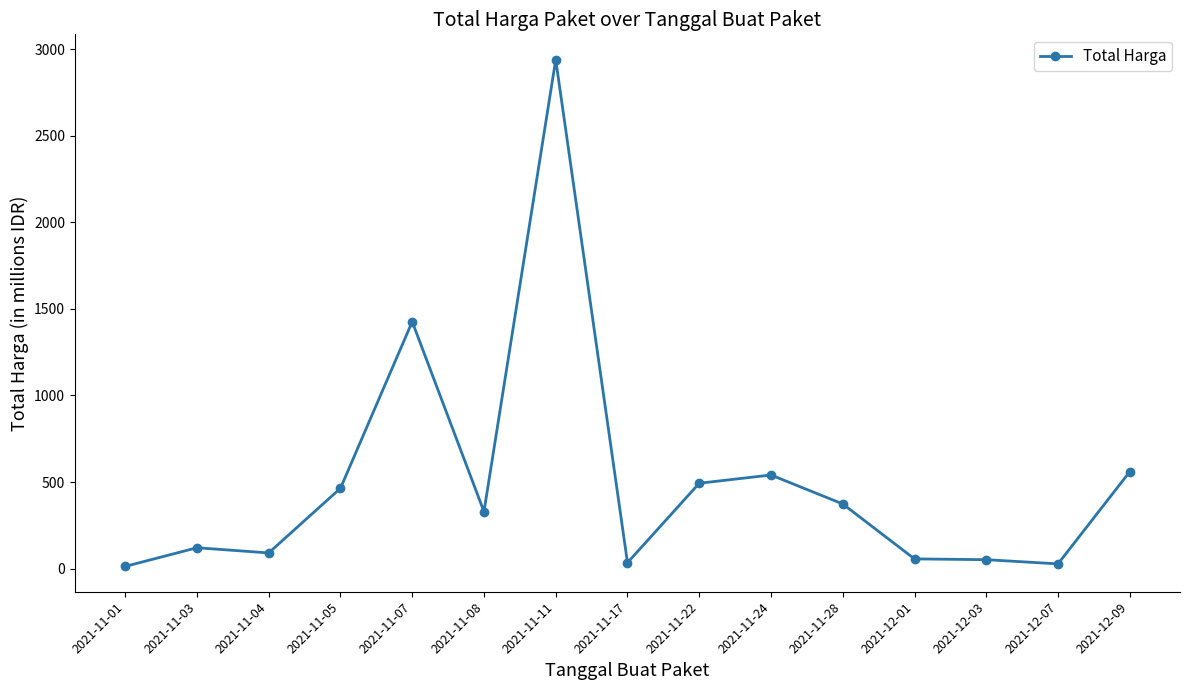

What position from the left is 2021-11-07?

5